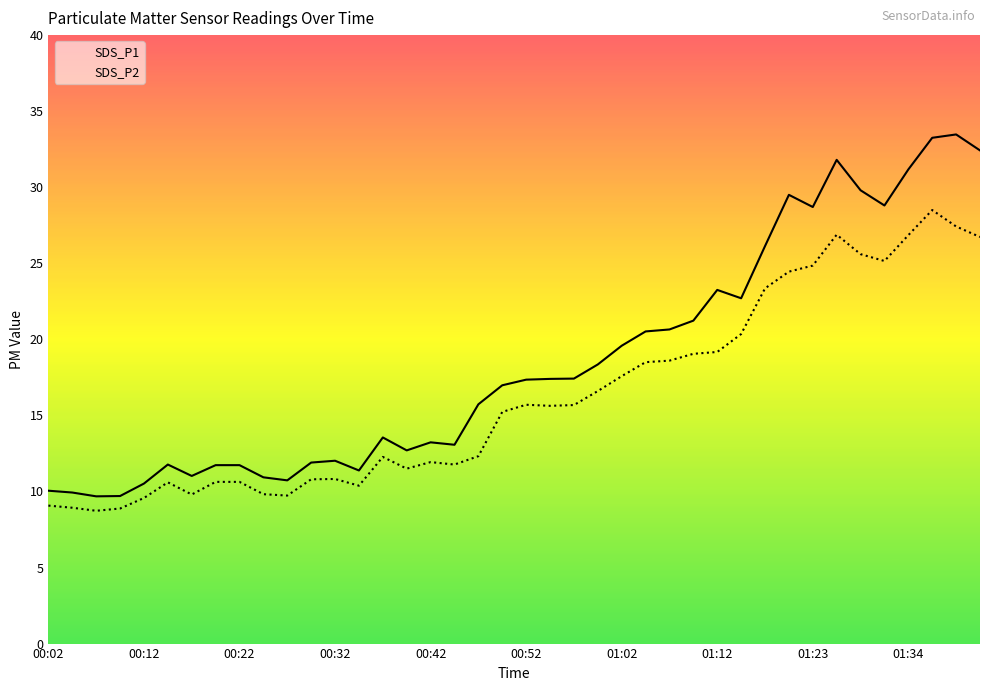

What is the average value of the SDS_P1 series?

18.5